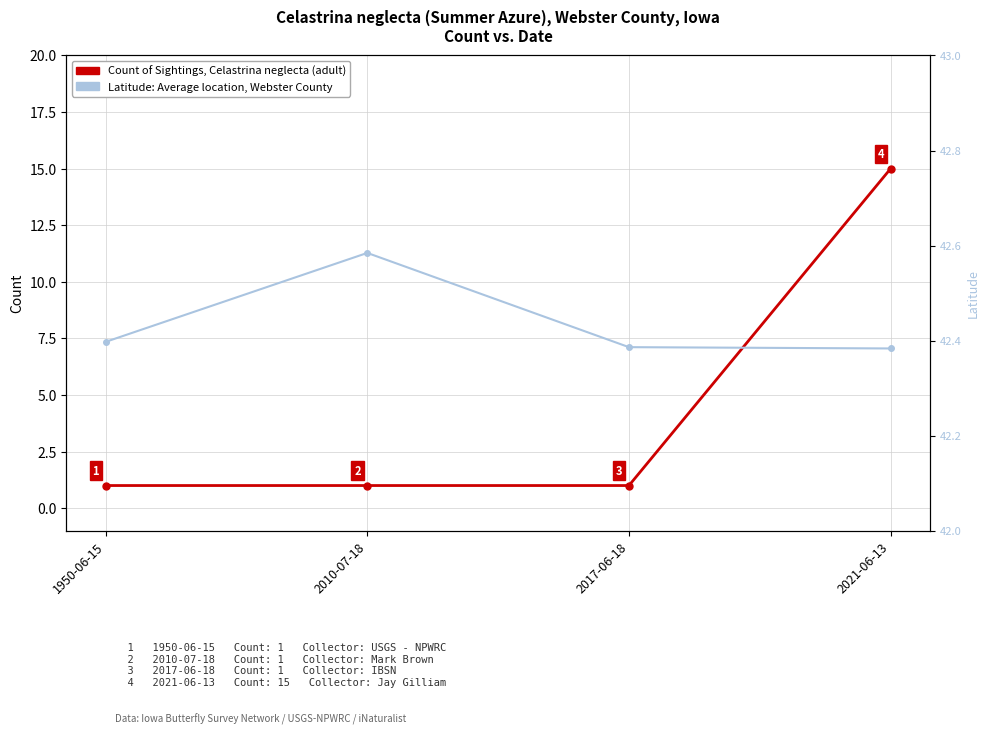

True or false: Count of Sightings (Celastrina neglecta) and Latitude cross at least once.

False